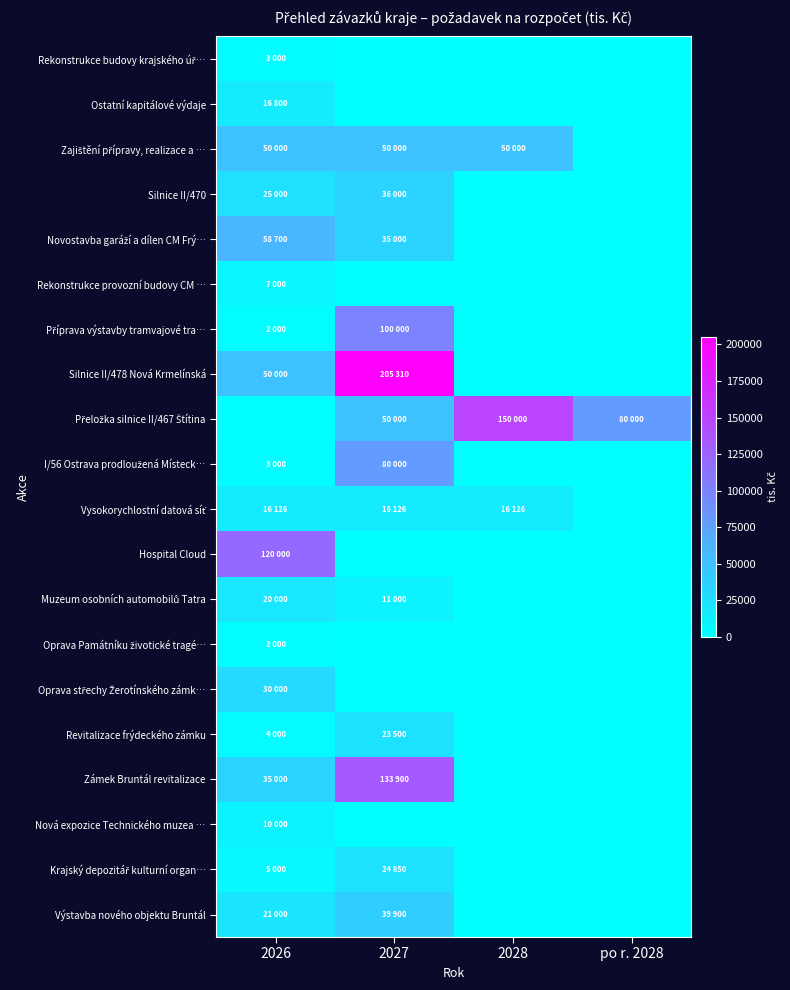

At which category does the chart reach its peak across all series?

2027